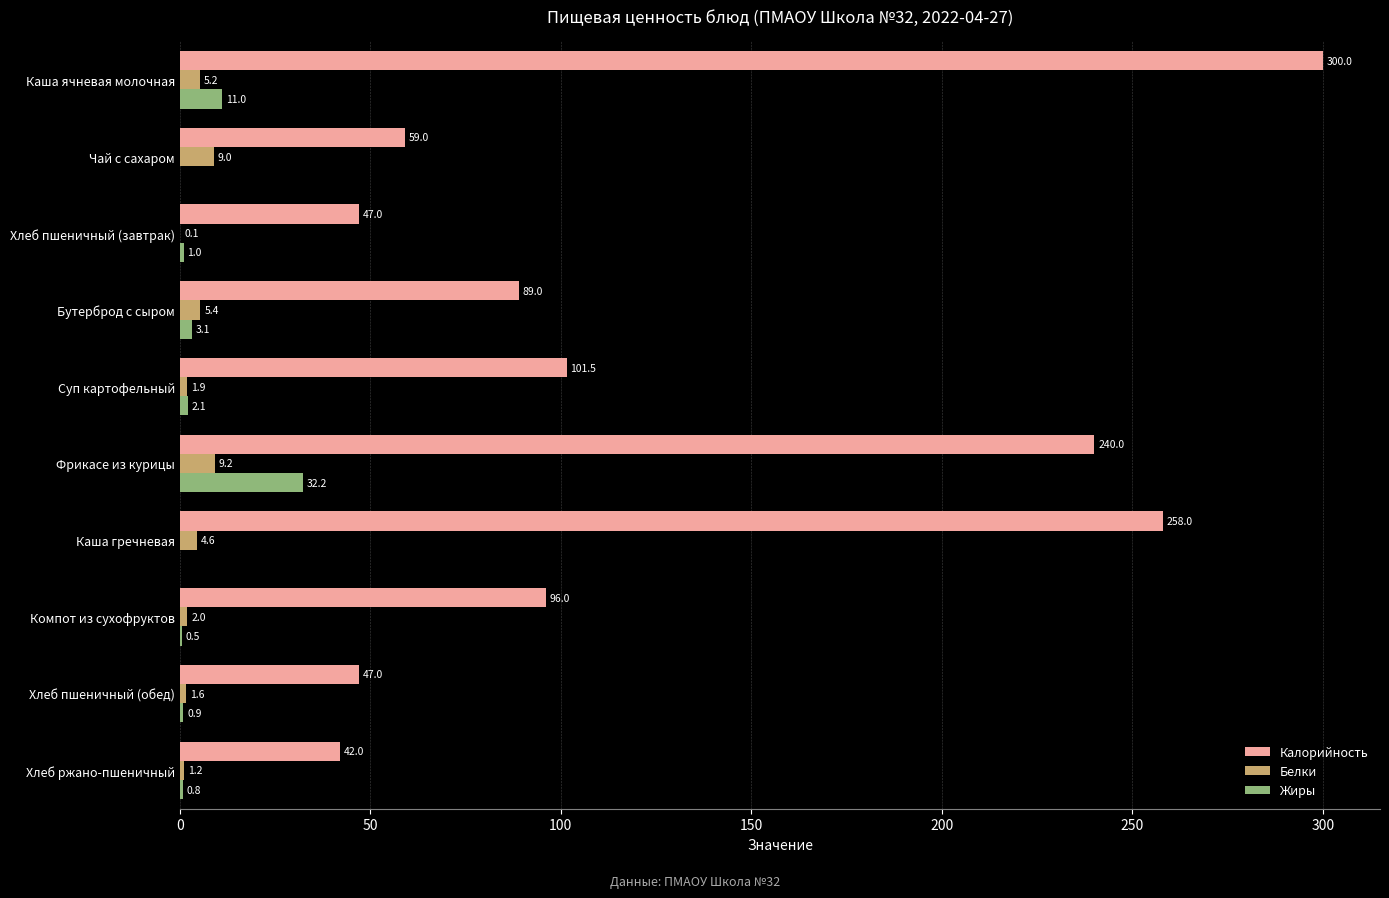

What is the total value across all series at Хлеб пшеничный (обед)?

49.5